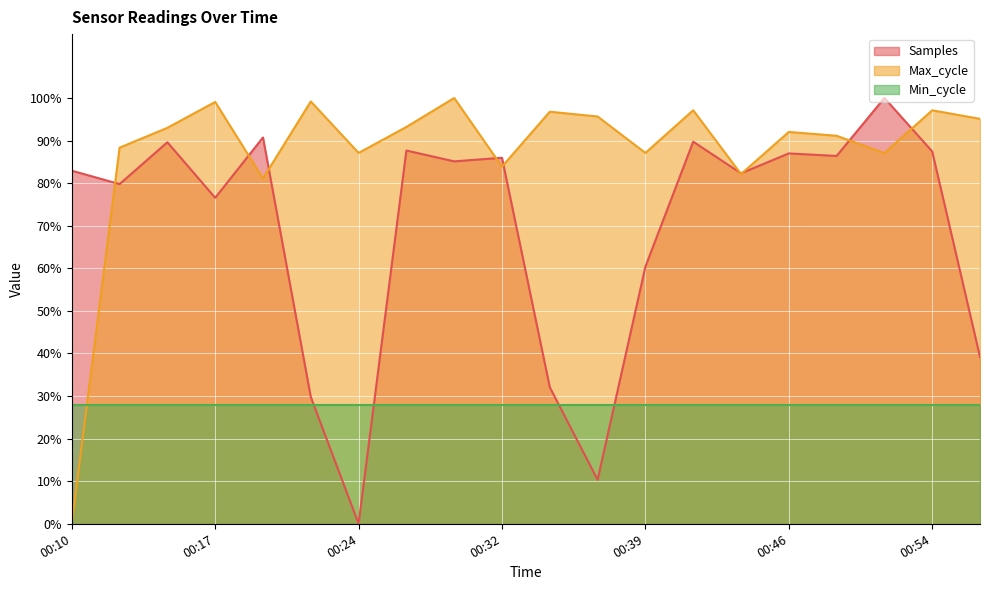

Is the value of Max_cycle at 00:27 greater than the value of Samples at 00:10?

Yes